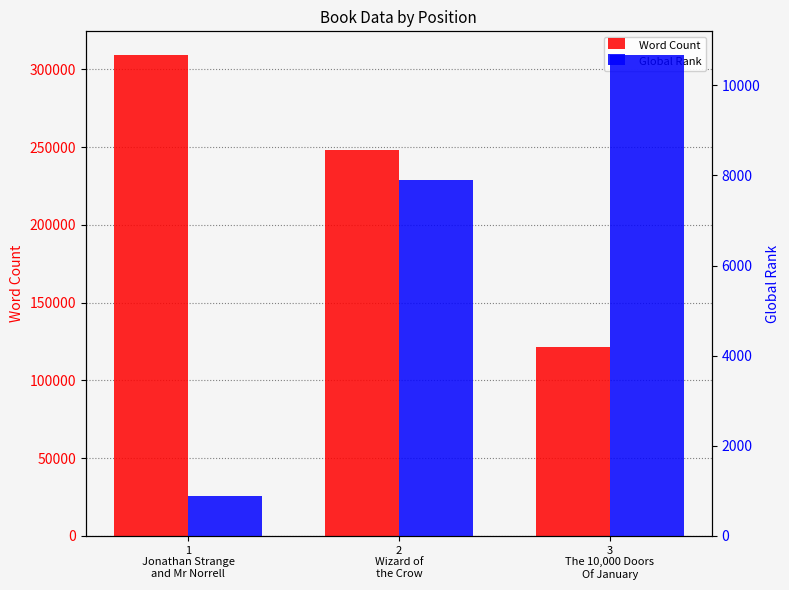

What is the average value of the Global Rank series?

6482